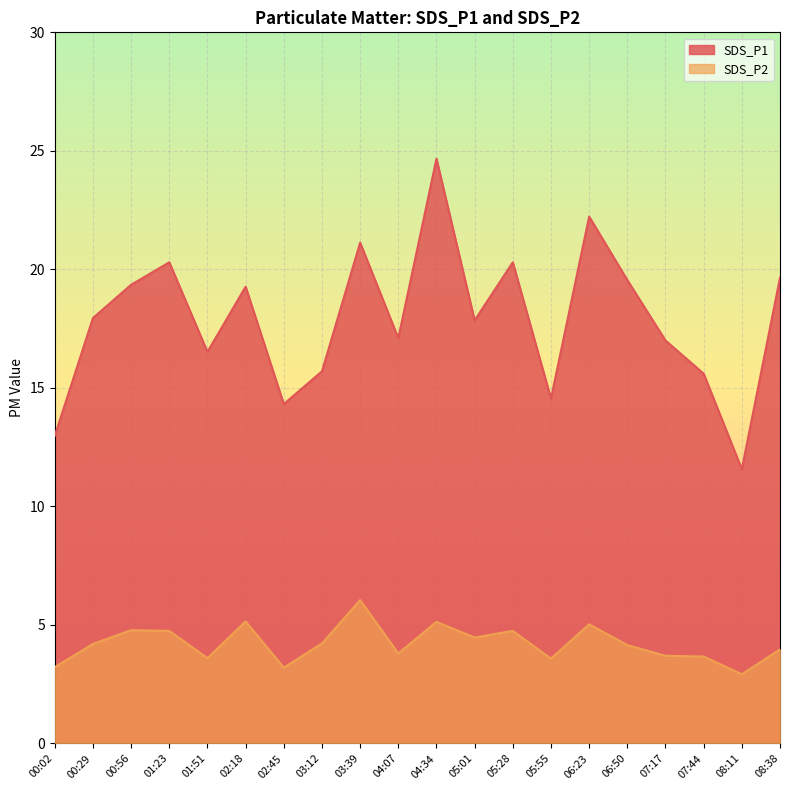

True or false: SDS_P1 and SDS_P2 intersect in this chart.

False